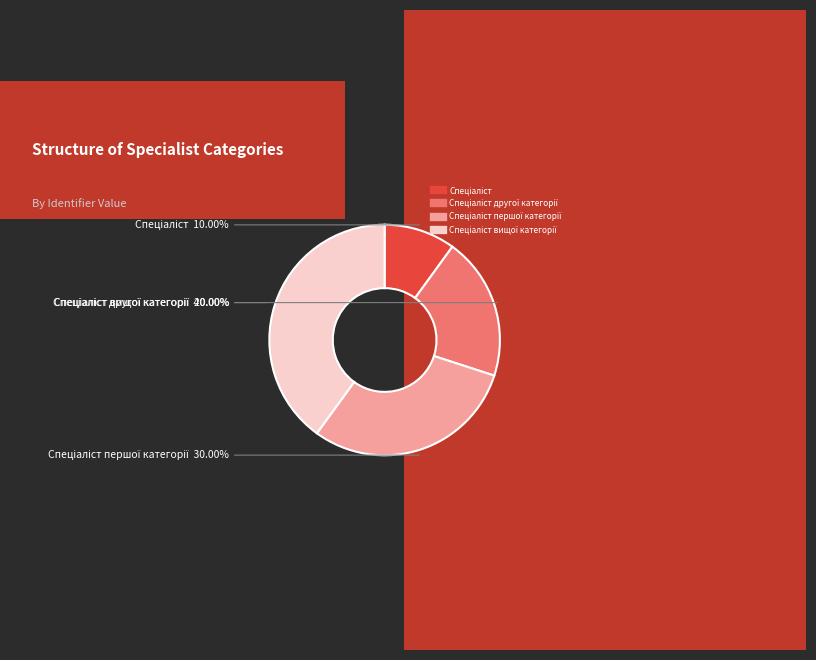

Is there a majority slice in this chart?

No